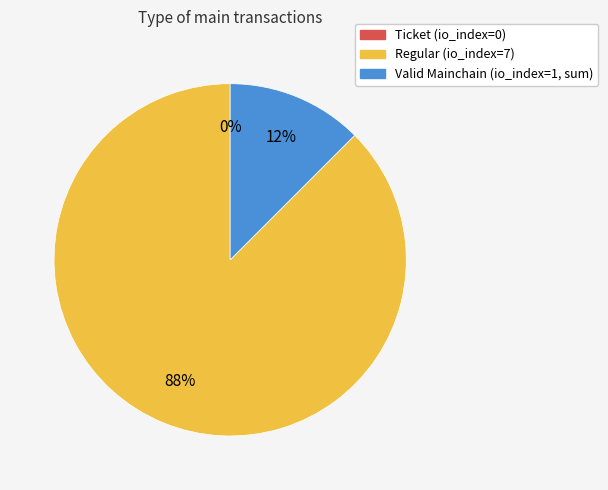

Is it true that Regular (io_index=7) is 88% of the pie?

True